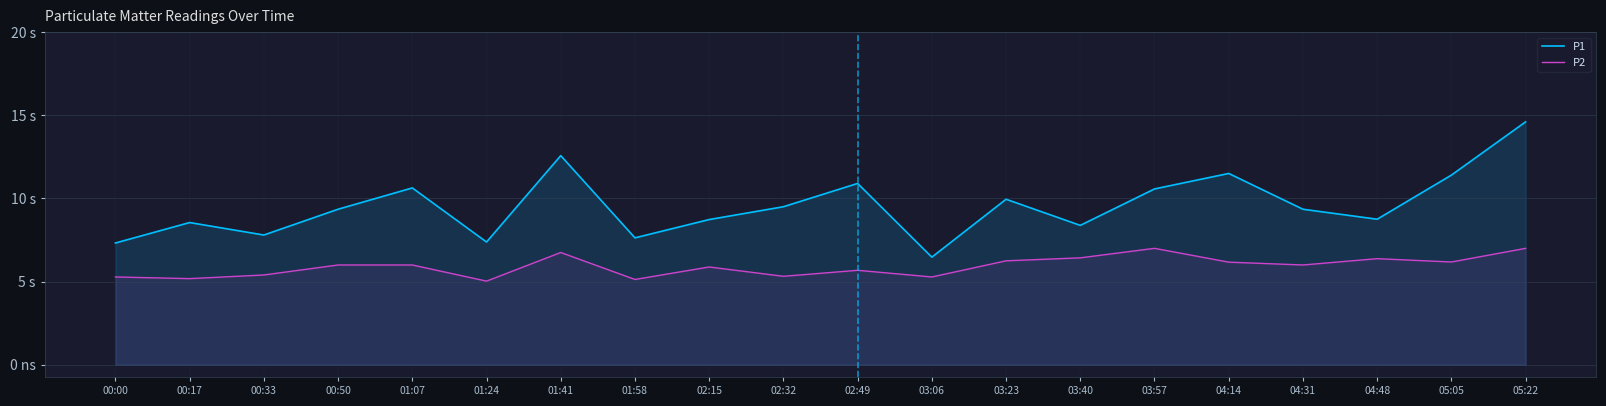

True or false: P2 and P1 cross at least once.

False